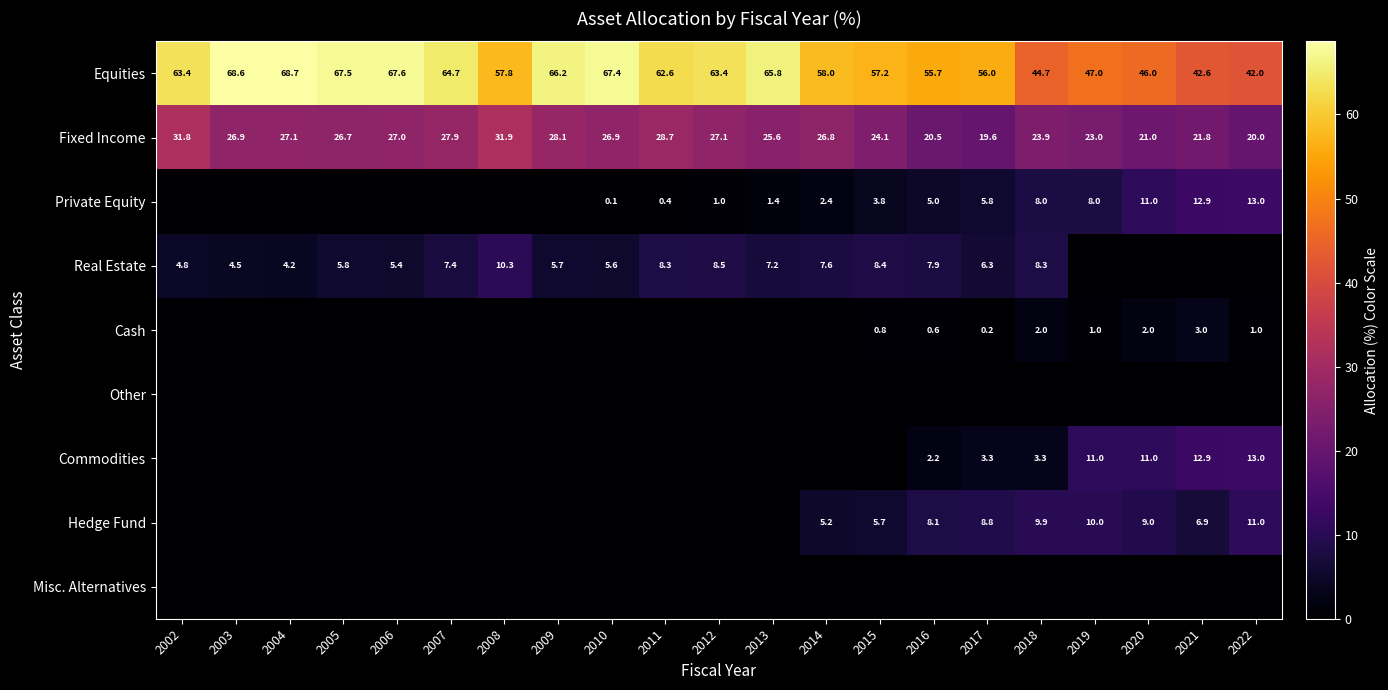

What is the sum of the Equities values at 2014 and 2018?

102.7